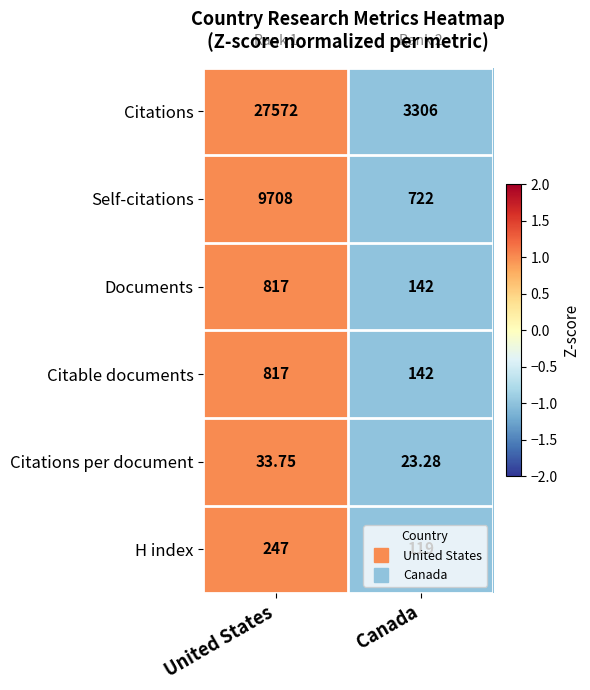

Which label corresponds to the smallest value in the chart?

Canada